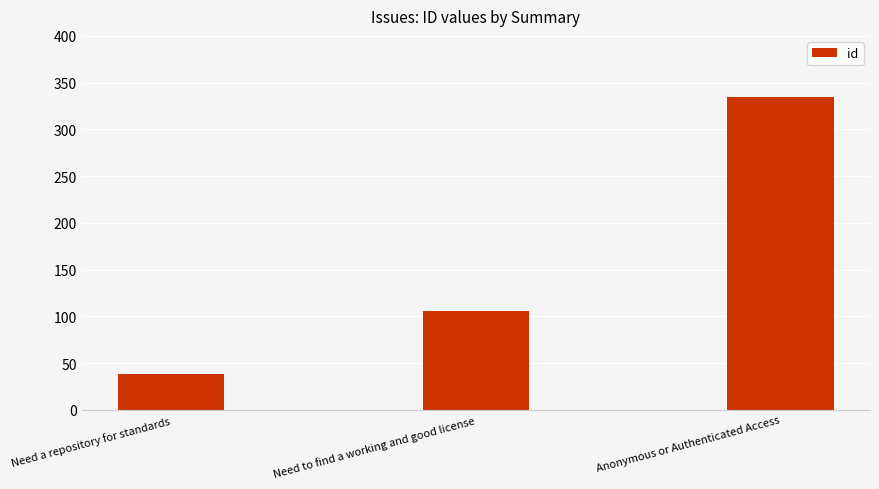

What is the smallest value displayed?

38